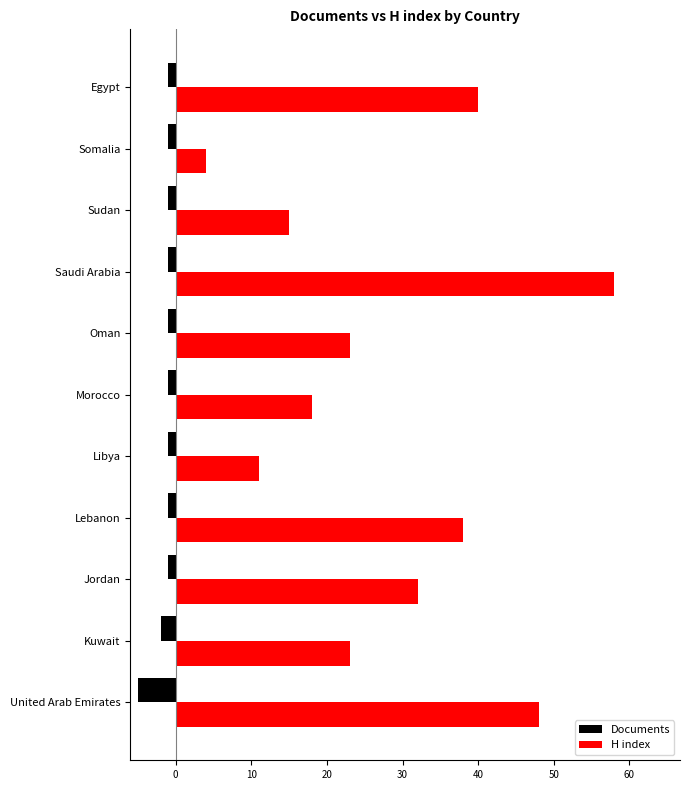

At which label is H index closest to 31?

Jordan